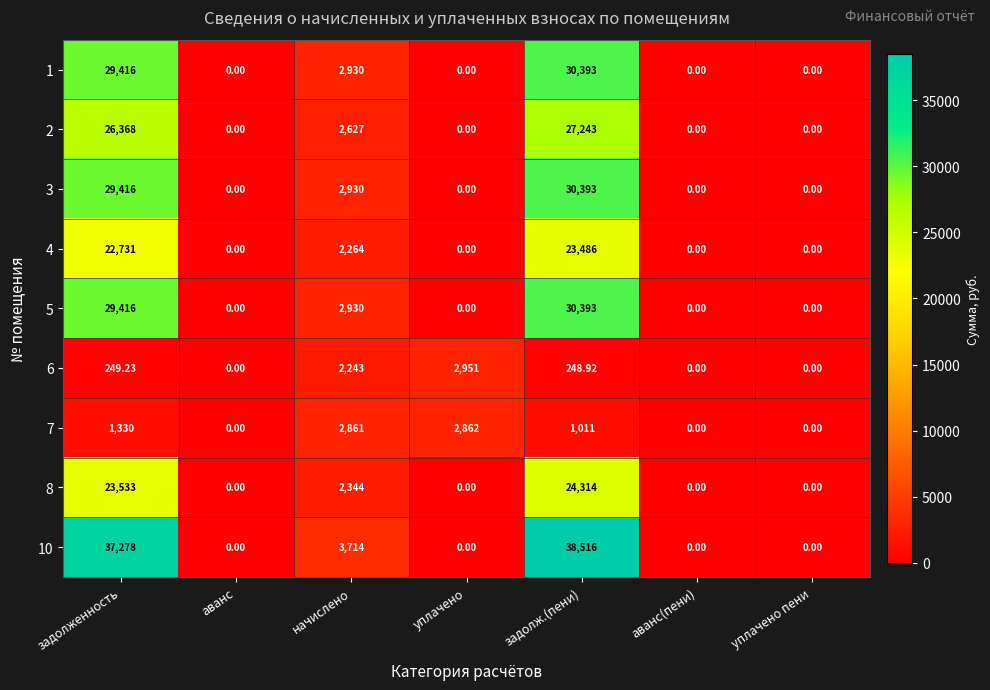

Which series has the largest range (max minus min)?

10